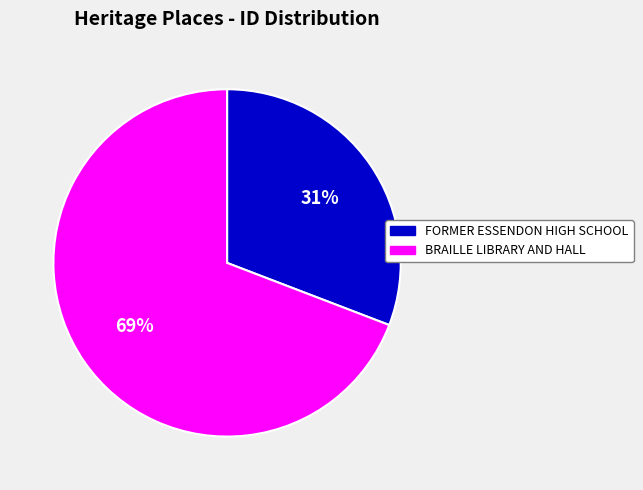

Count the number of slices in the pie.

2